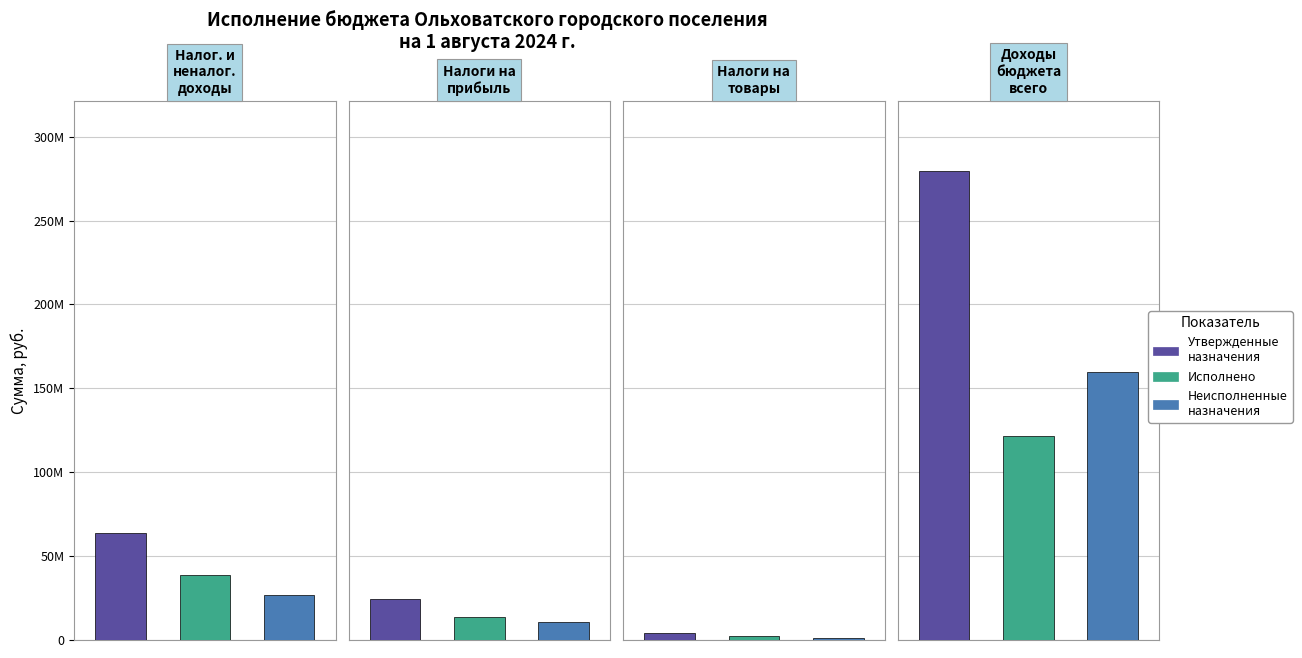

What position from the right is Доходы бюджета - всего?

1